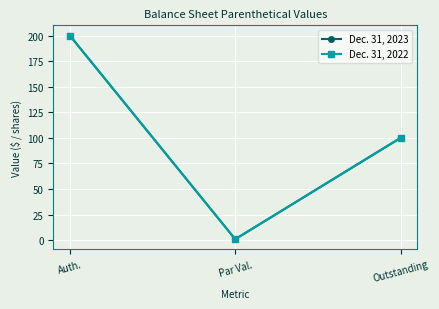

What is the smallest value displayed?

1